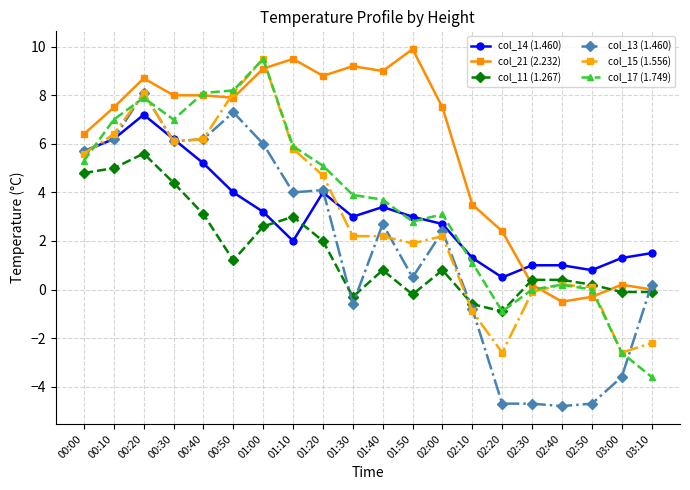

How many data points in col_11 (1.267) are less than 0?

6